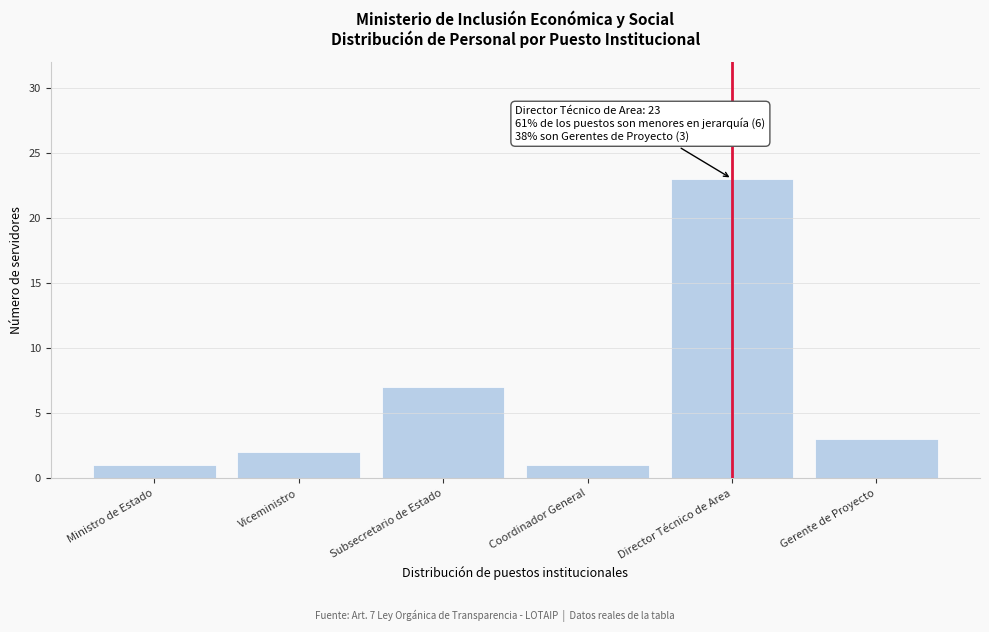

Reading left to right, extract all data points from this chart.

Ministro de Estado=1	Viceministro=2	Subsecretario de Estado=7	Coordinador General=1	Director Técnico de Area=23	Gerente de Proyecto=3